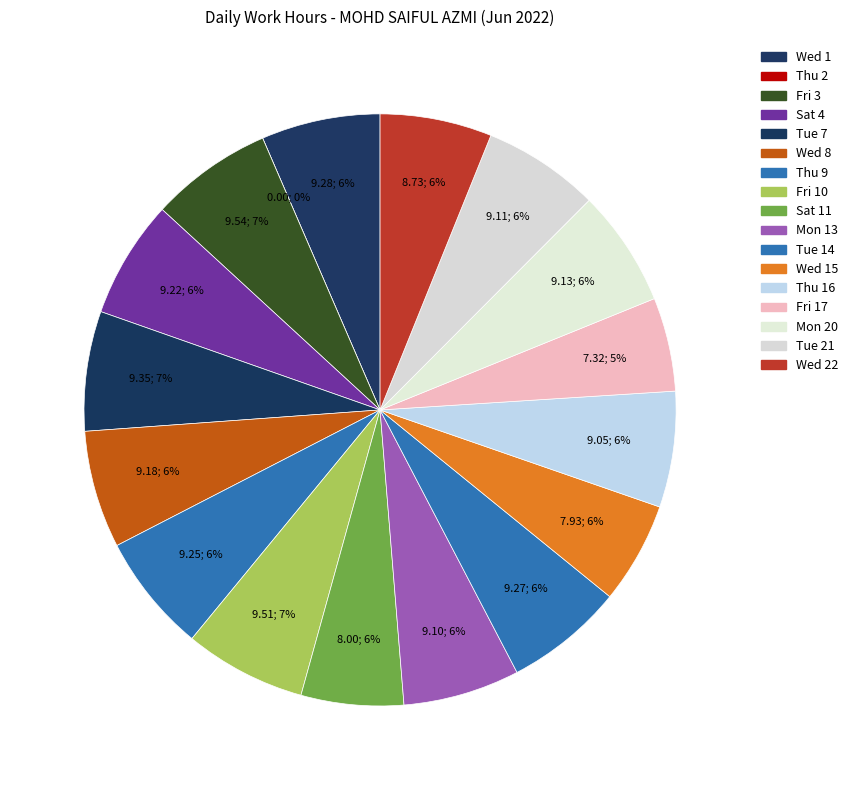

Does Fri 17 represent more than half of the total?

No